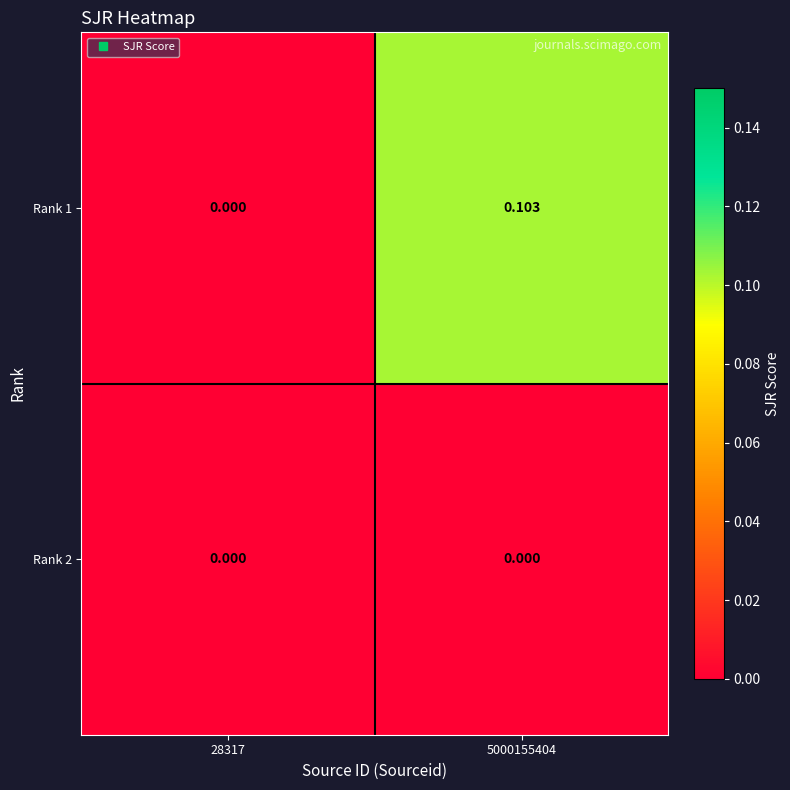

Reading left to right, list all the values displayed in this chart.

Rank 1: 28317=0.0	5000155404=0.1
Rank 2: 28317=0.0	5000155404=0.0